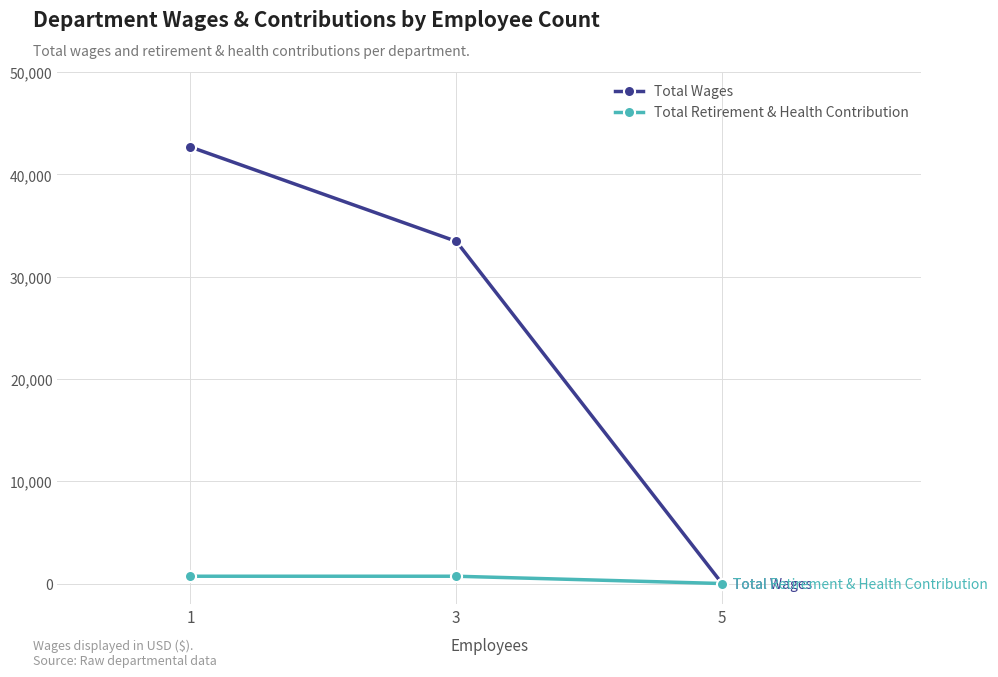

Between 3 and 5, which series saw the biggest shift?

Total Wages